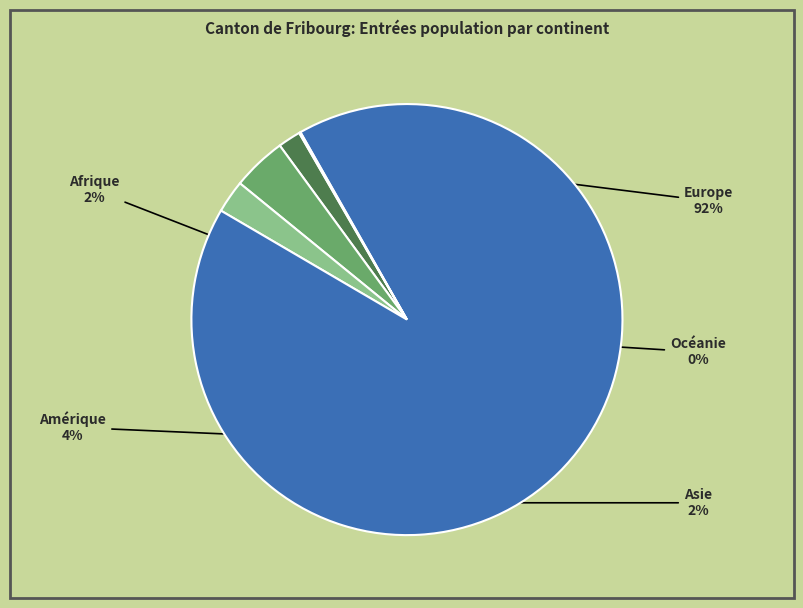

What is the largest slice in the pie chart?

Europe